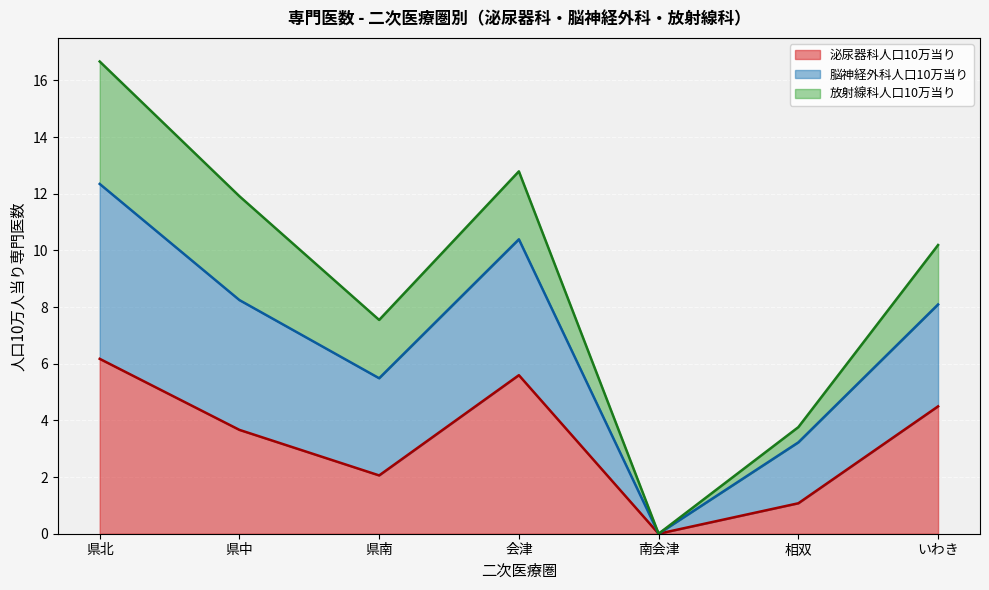

What is the maximum value for 泌尿器科人口10万当り?

6.2